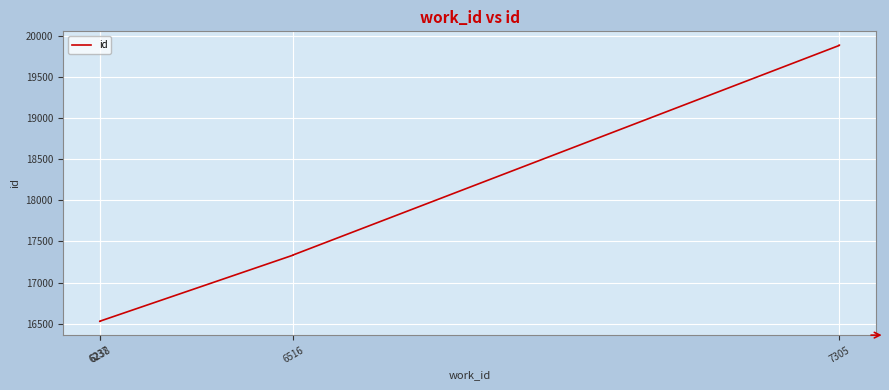

Between 6237 and 6238, which is larger?

6238